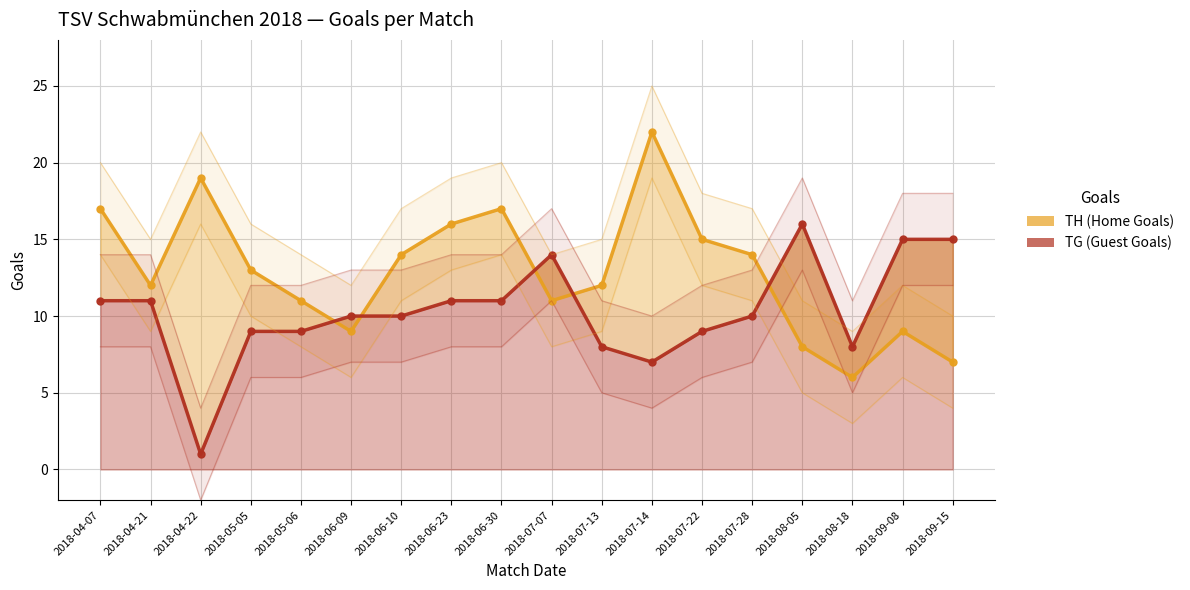

The value of TG (Guest Goals) at 2018-07-28 is 10. True or false?

True